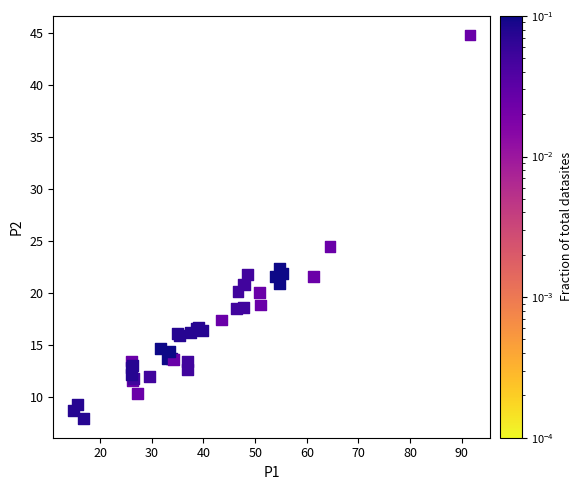

What Y value in the scatter plot is closest to 26?

24.5